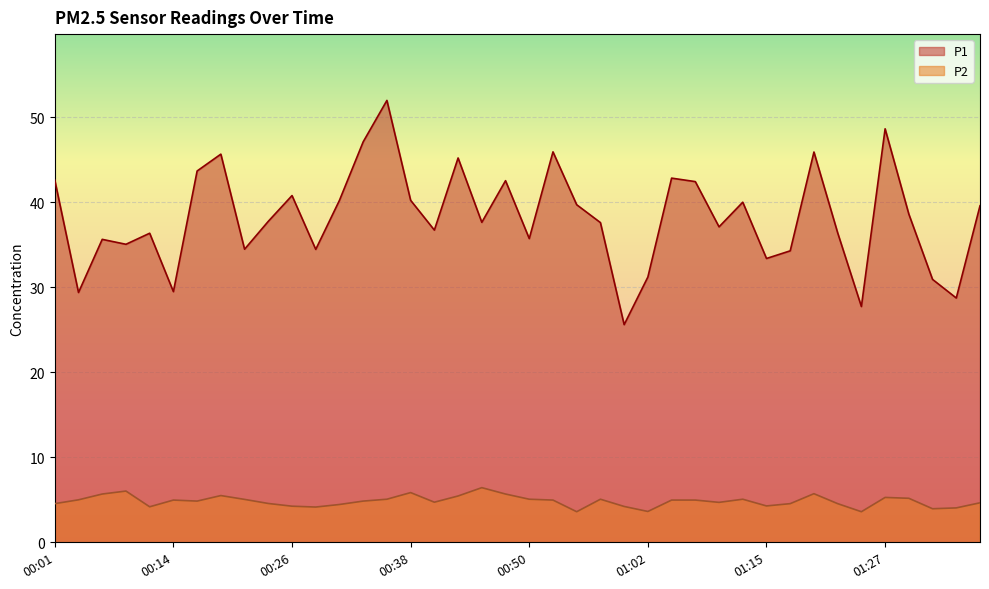

What is the sum of the P2 values at 00:55 and 01:12?

8.7